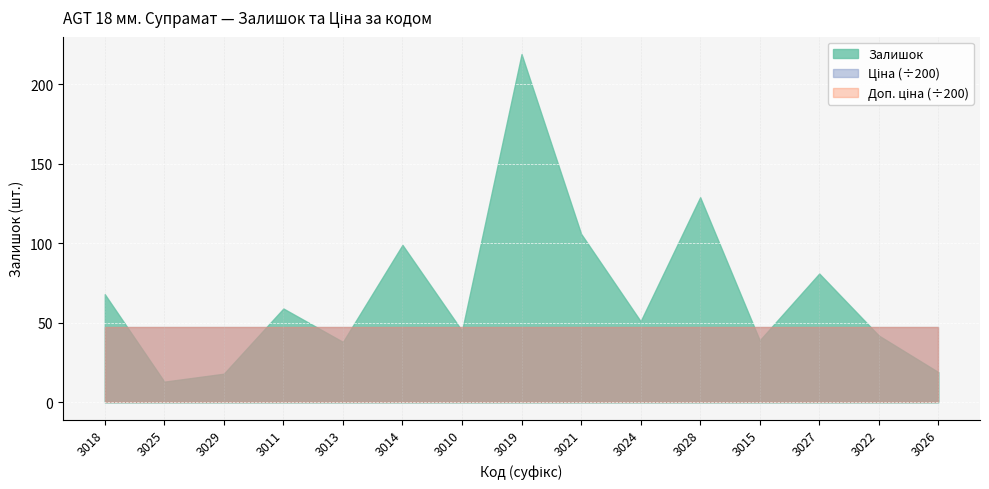

What value does the Ціна series have at 3024?

9458.9